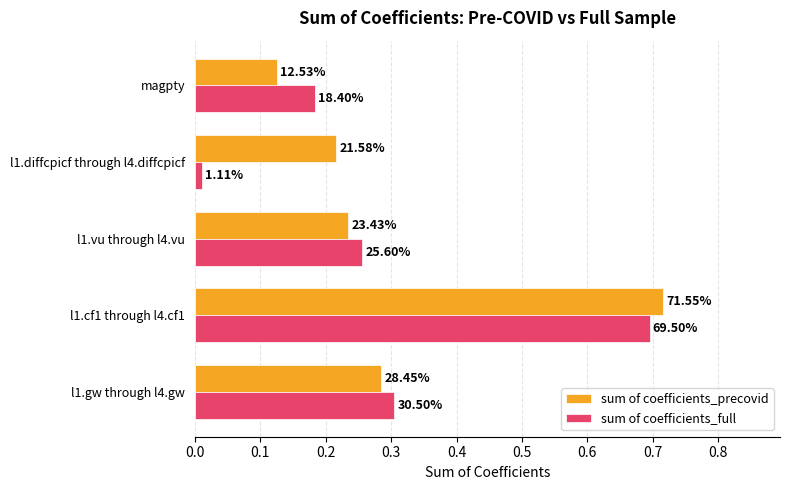

What are all the series names shown in the legend?

sum of coefficients_precovid, sum of coefficients_full